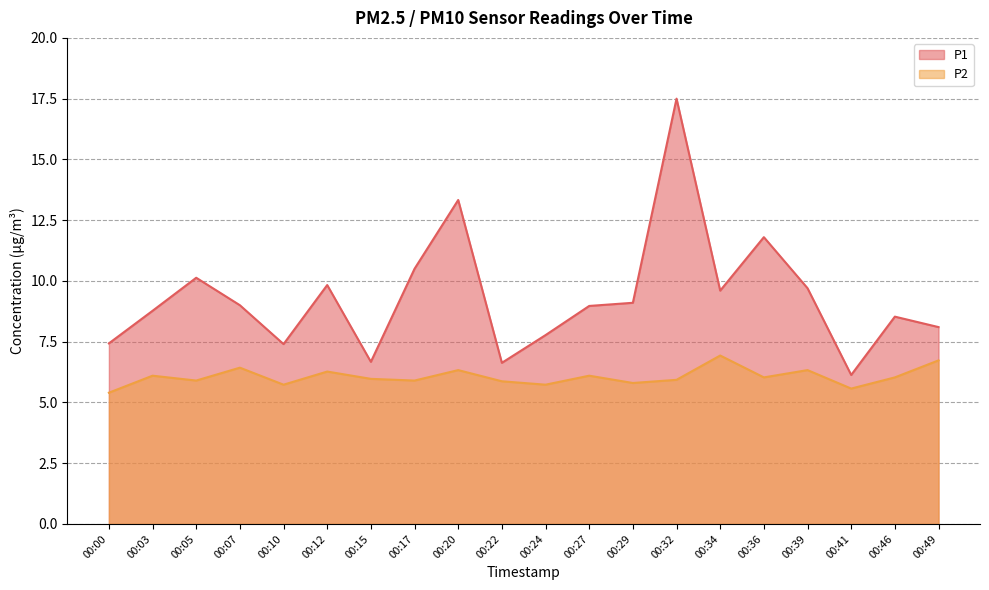

List the series in order of their overall mean, lowest first.

P2, P1